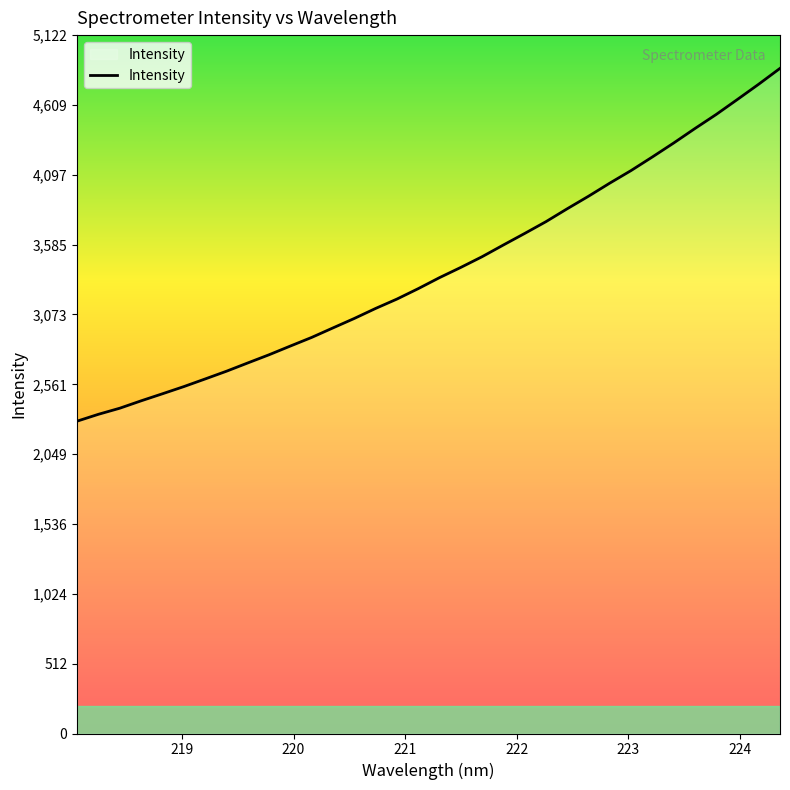

What is the smallest value displayed?

2290.7